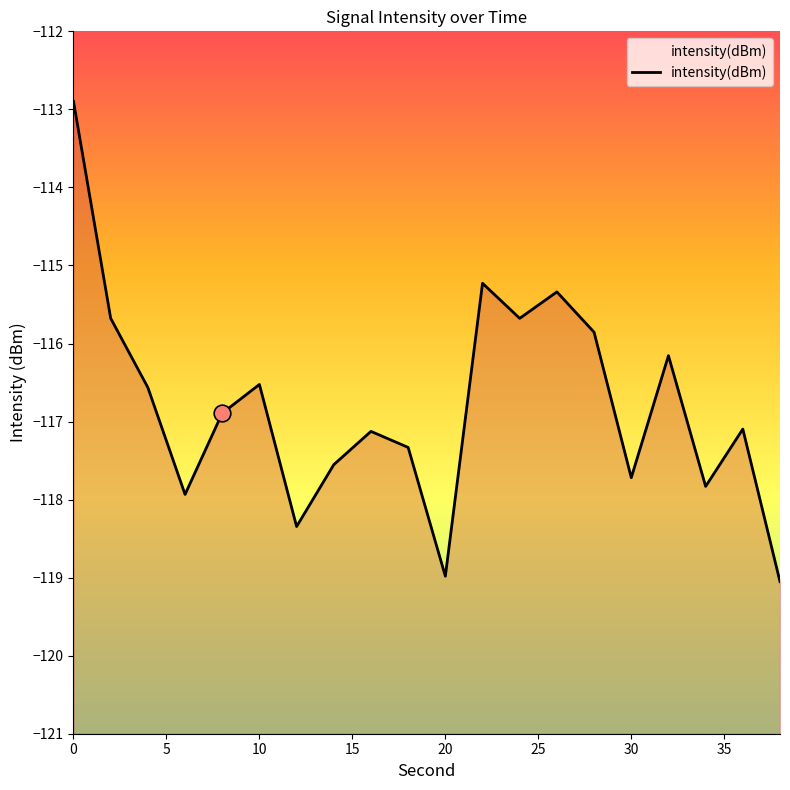

What is the change in value from 9 to 12?

+1.7